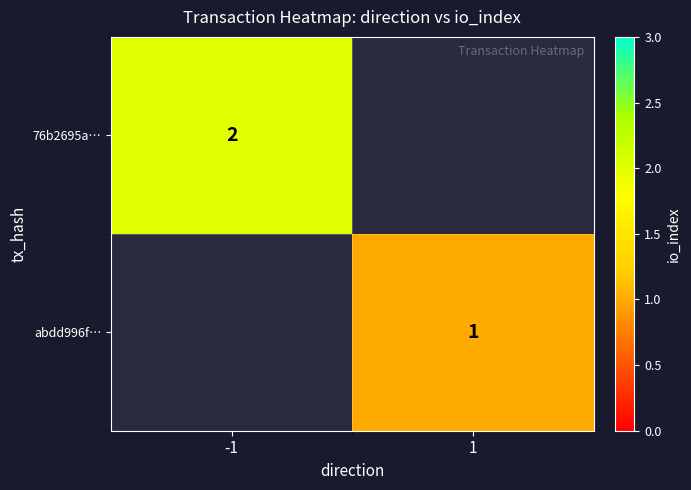

How many series are shown in this chart?

2